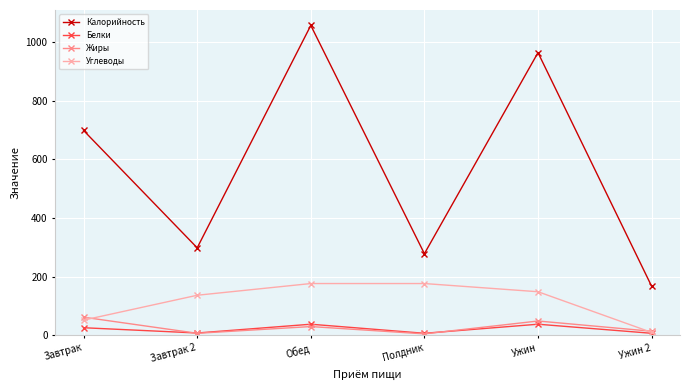

In Калорийность, how many points are higher than both neighbors (excluding endpoints)?

2